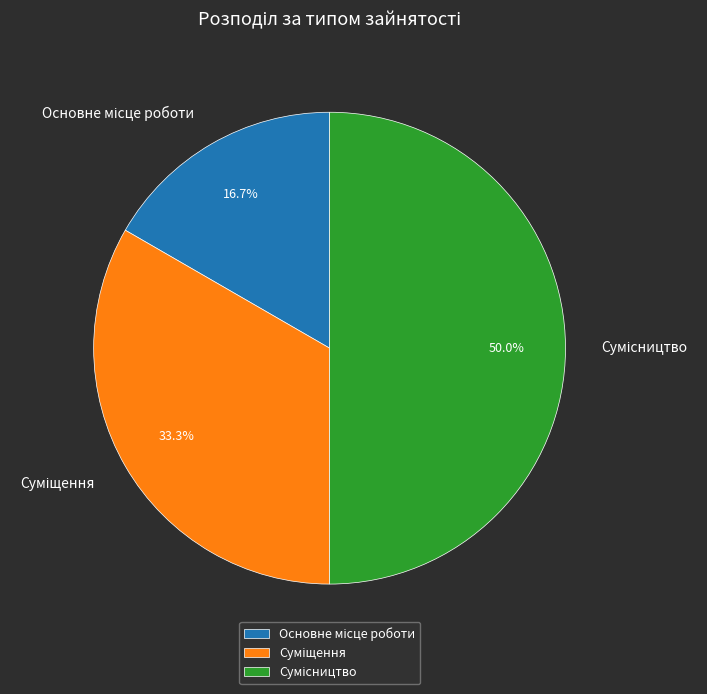

Which category has the biggest portion of the pie?

Сумісництво